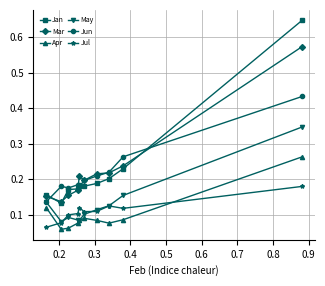

At how many categories does at least one series exceed 0?

10